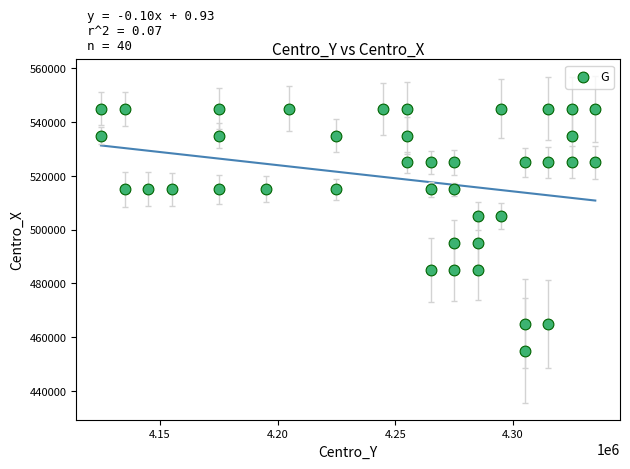

What is the range of X values (max minus min)?

210000